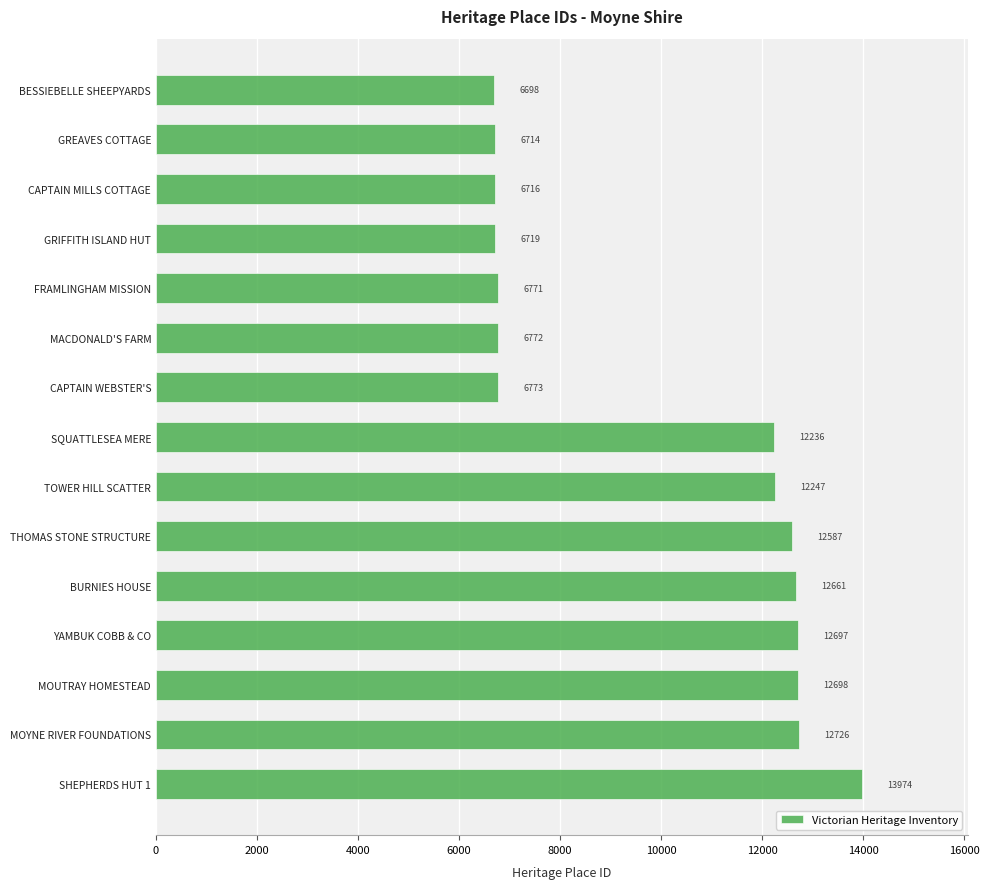

Reading top to bottom, transcribe all the data shown in this chart.

BESSIEBELLE SHEEPYARDS=6698	GREAVES COTTAGE=6714	CAPTAIN MILLS COTTAGE=6716	GRIFFITH ISLAND HUT=6719	FRAMLINGHAM MISSION=6771	MACDONALD'S FARM=6772	CAPTAIN WEBSTER'S=6773	SQUATTLESEA MERE=12236	TOWER HILL SCATTER=12247	THOMAS STONE STRUCTURE=12587	BURNIES HOUSE=12661	YAMBUK COBB & CO=12697	MOUTRAY HOMESTEAD=12698	MOYNE RIVER FOUNDATIONS=12726	SHEPHERDS HUT 1=13974